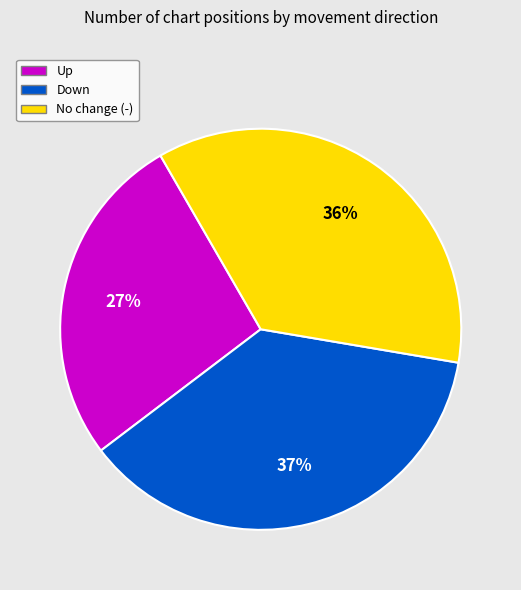

How many slices are in this pie chart?

3